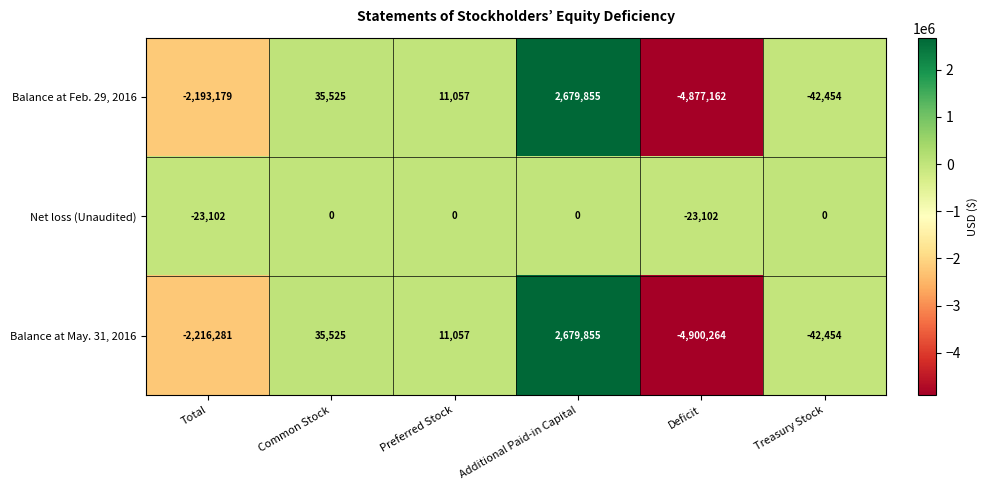

Which series has the largest range (max minus min)?

Balance at May. 31, 2016